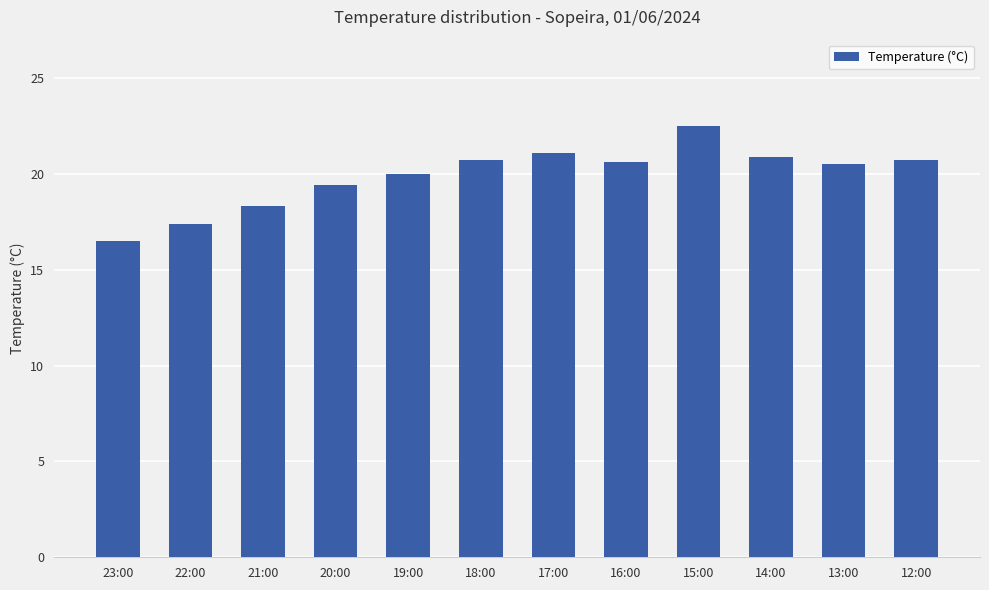

What is the average value?

19.9